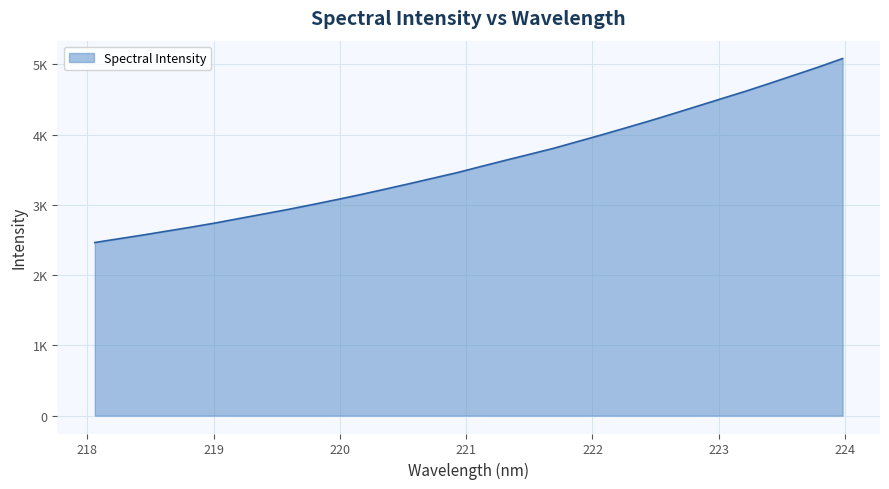

Reading left to right, transcribe all the data shown in this chart.

218.0596=2463.7	218.2508=2517.4	218.442=2570.6	218.6332=2627.0	218.8244=2683.3	219.0156=2742.1	219.2067=2806.5	219.3979=2870.2	219.589=2934.3	219.7801=3002.7	219.9712=3072.5	220.1623=3145.1	220.3533=3221.2	220.5444=3298.7	220.7354=3378.1	220.9264=3457.2	221.1174=3545.6	221.3083=3632.5	221.4993=3717.7	221.6902=3803.5	221.8812=3899.6	222.0721=3995.5	222.263=4095.1	222.4538=4195.2	222.6447=4299.9	222.8355=4406.5	223.0264=4513.1	223.2172=4619.4	223.408=4731.6	223.5987=4846.0	223.7895=4960.9	223.9802=5081.9